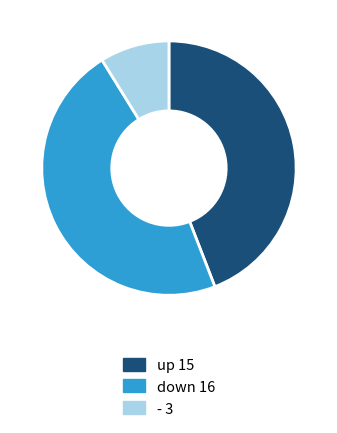

How many segments does this pie chart have?

3